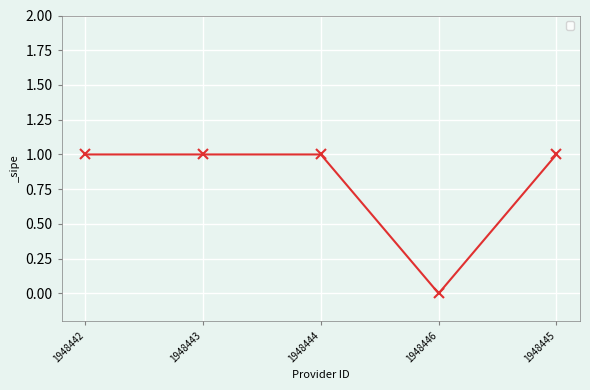

At which label is the value closest to 0?

1948446